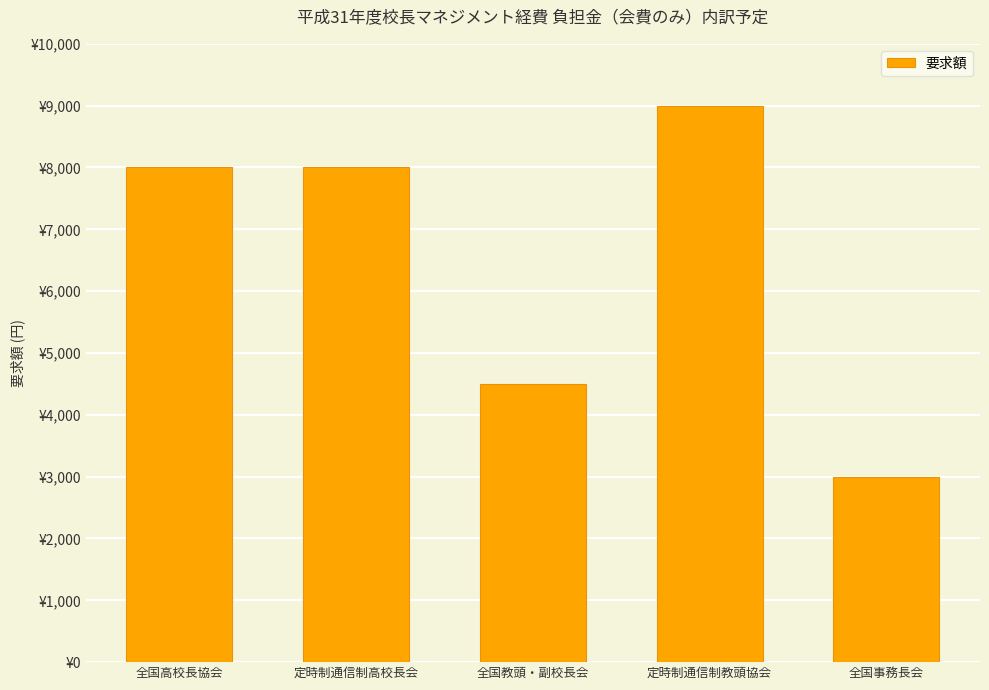

Reading right to left, what are all the values shown in this chart?

全国事務長会=3000	定時制通信制教頭協会=9000	全国教頭・副校長会=4500	定時制通信制高校長会=8000	全国高校長協会=8000